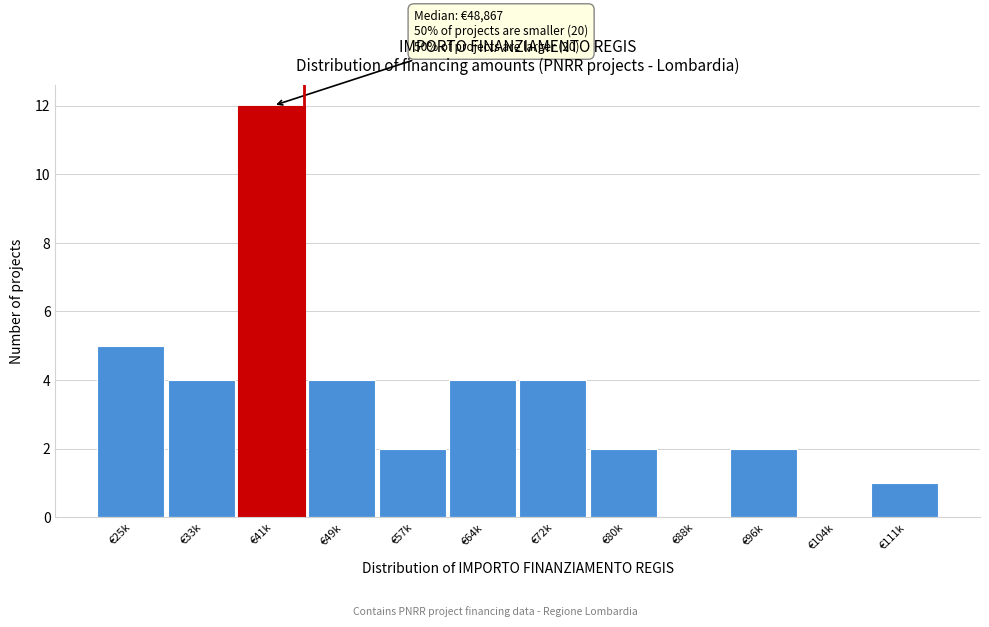

Reading left to right, extract all data points from this chart.

€25k=5	€33k=4	€41k=12	€49k=4	€57k=2	€64k=4	€72k=4	€80k=2	€88k=0	€96k=2	€104k=0	€111k=1